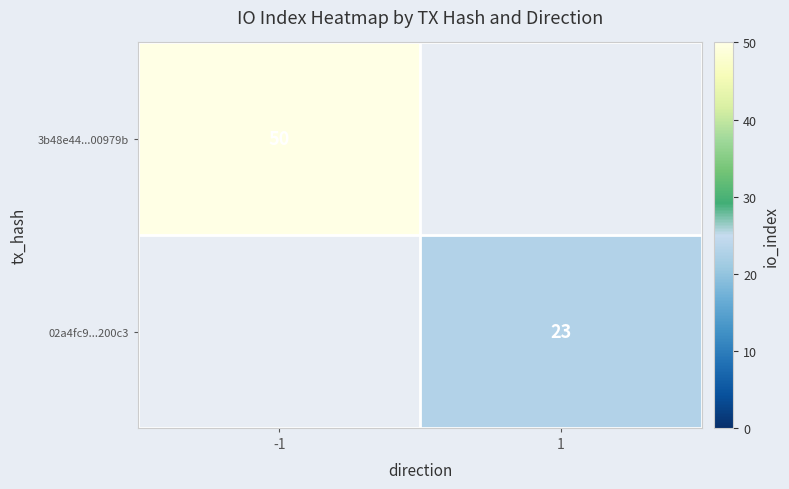

The 02a4fc9...200c3 series shows 5 at 1. True or false?

False